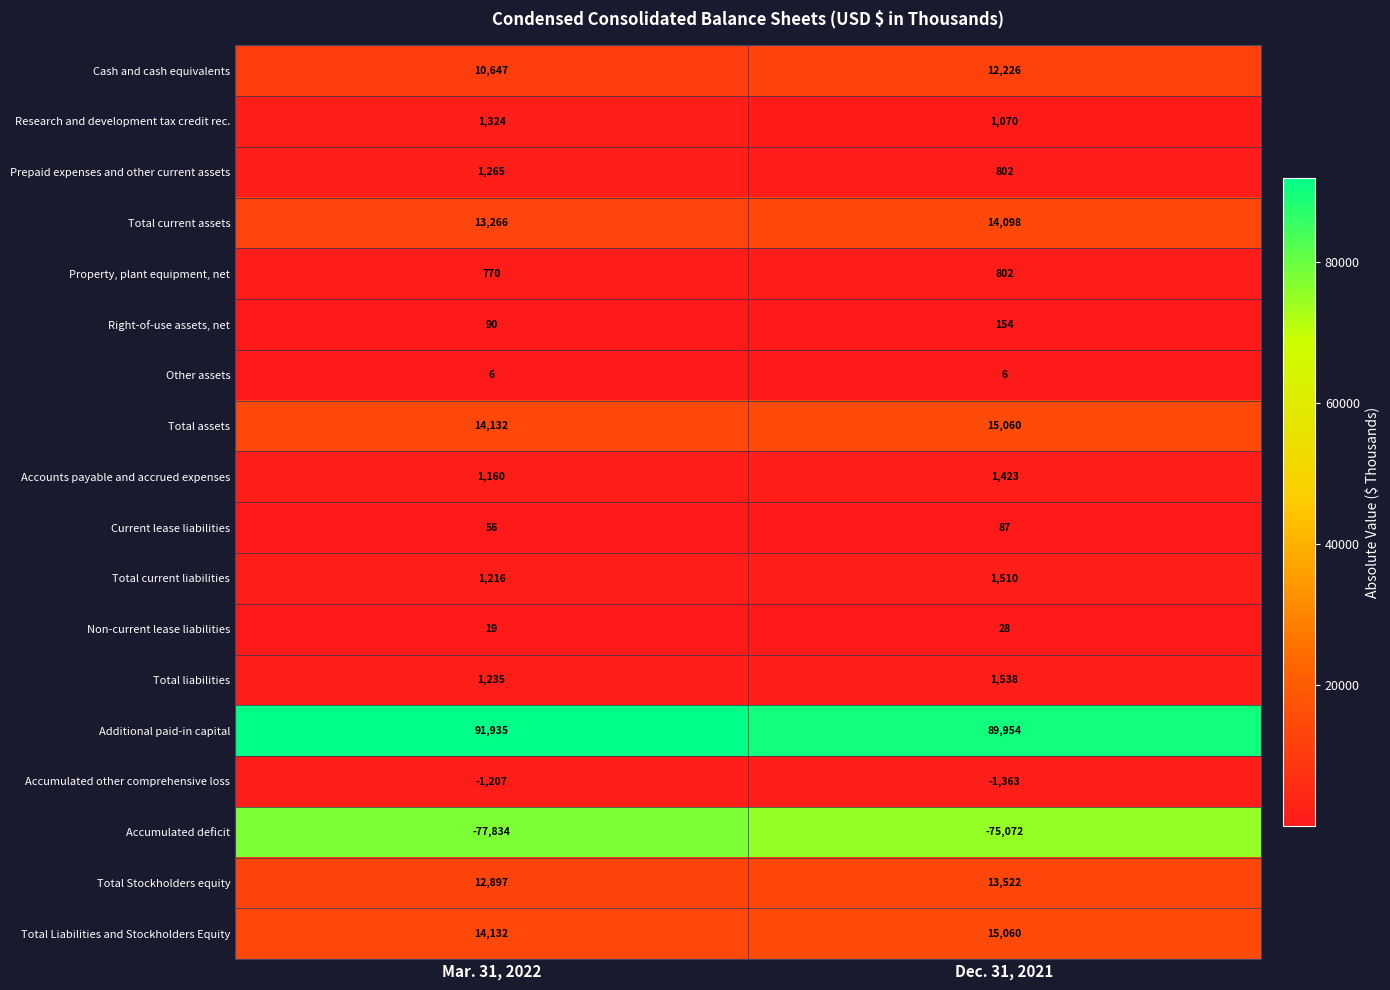

The value of Accumulated other comprehensive loss at Dec. 31, 2021 is -1363. True or false?

True